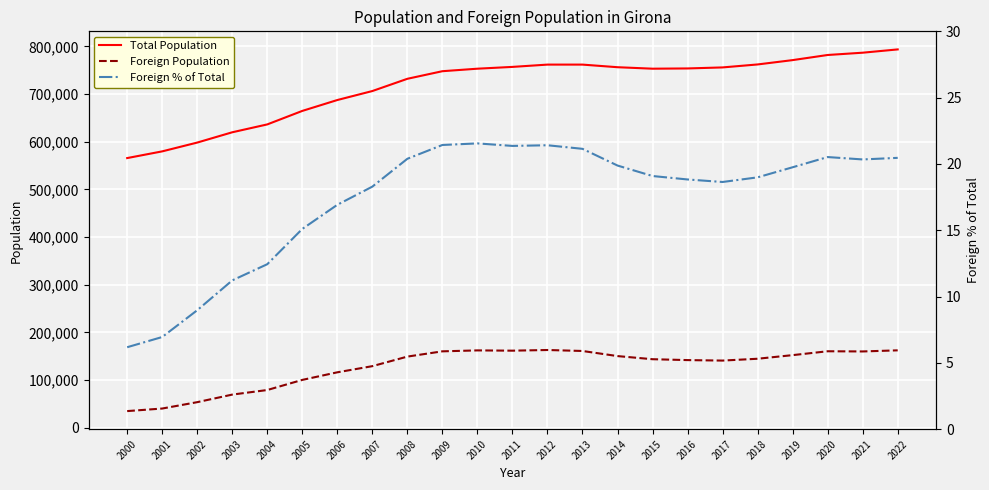

Reading left to right, list all the values displayed in this chart.

Total Population: 2000=565599.0	2001=579650.0	2002=598112.0	2003=619692.0	2004=636198.0	2005=664506.0	2006=687331.0	2007=706185.0	2008=731864.0	2009=747782.0	2010=753046.0	2011=756810.0	2012=761627.0	2013=761632.0	2014=756156.0	2015=753054.0	2016=753576.0	2017=755716.0	2018=761947.0	2019=771044.0	2020=781788.0	2021=786596.0	2022=793478.0
Foreign Population: 2000=34933.0	2001=40314.0	2002=53668.0	2003=69550.0	2004=79133.0	2005=100367.0	2006=116284.0	2007=129183.0	2008=149236.0	2009=160279.0	2010=162247.0	2011=161666.0	2012=163068.0	2013=161025.0	2014=150309.0	2015=143757.0	2016=141902.0	2017=140890.0	2018=144720.0	2019=152308.0	2020=160435.0	2021=160030.0	2022=162361.0
Foreign % of Total: 2000=6.2	2001=7.0	2002=9.0	2003=11.2	2004=12.4	2005=15.1	2006=16.9	2007=18.3	2008=20.4	2009=21.4	2010=21.6	2011=21.4	2012=21.4	2013=21.1	2014=19.9	2015=19.1	2016=18.8	2017=18.6	2018=19.0	2019=19.8	2020=20.5	2021=20.3	2022=20.5